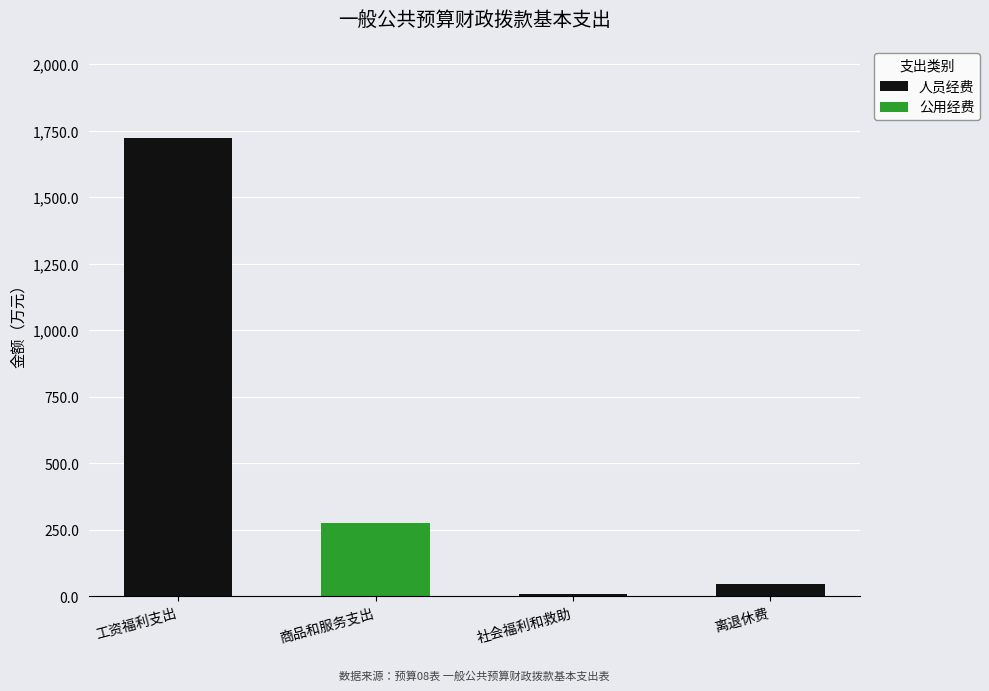

Does the chart contain stacked bars?

Yes